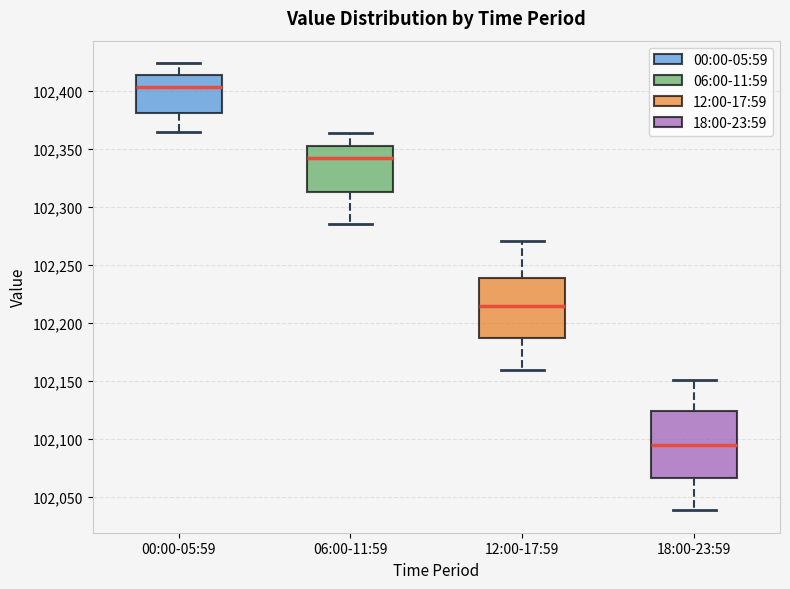

Which box has the highest median line?

00:00-05:59